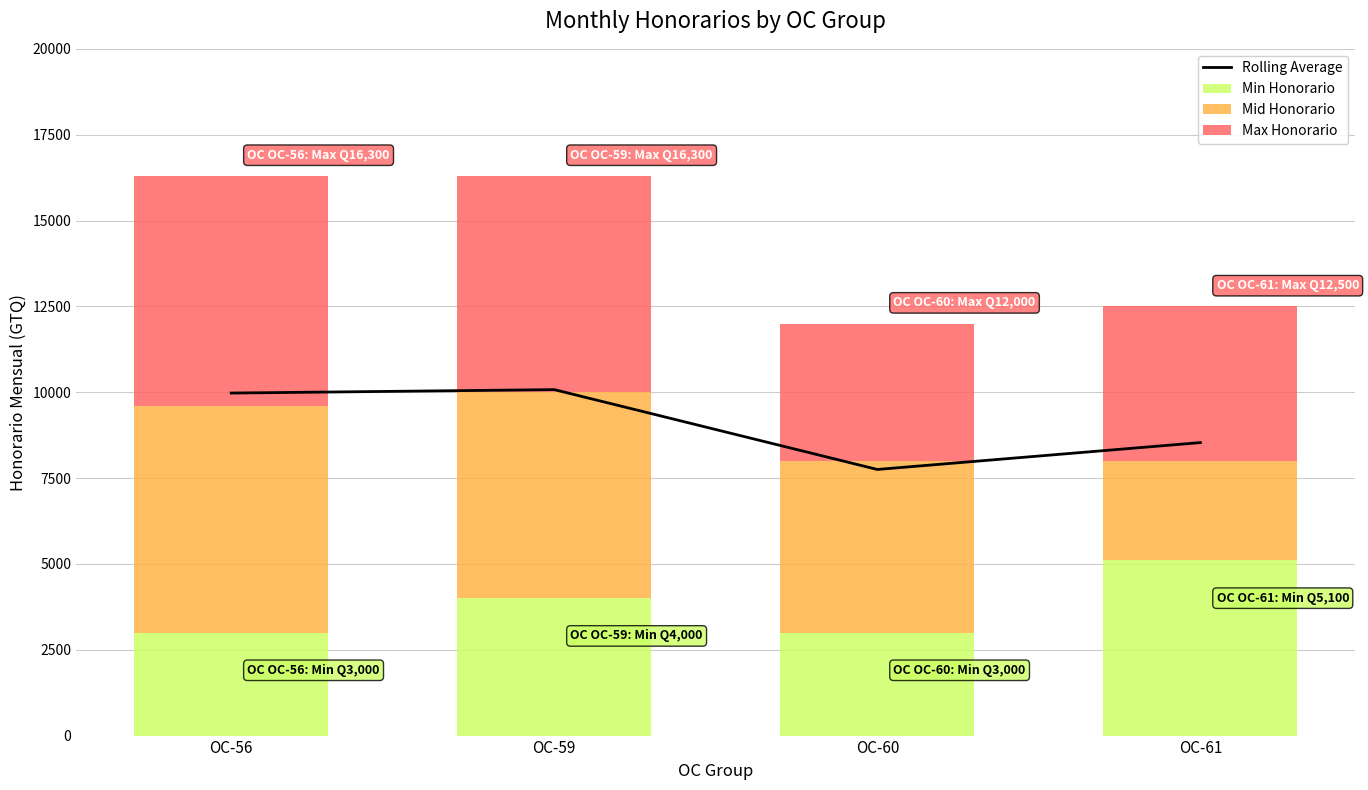

At which category is the sum across all series the highest?

OC-59